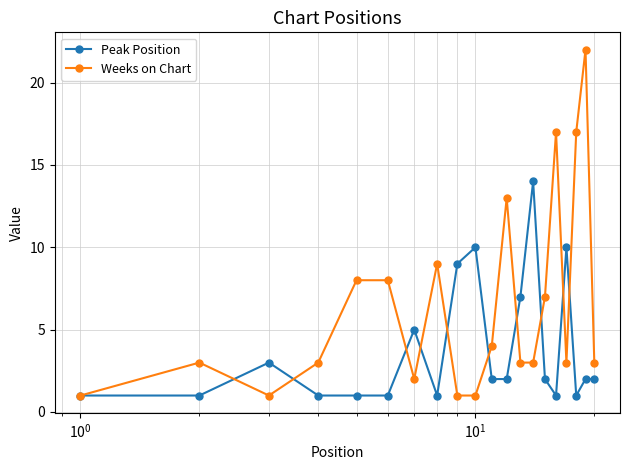

What is the maximum value for Peak Position?

14